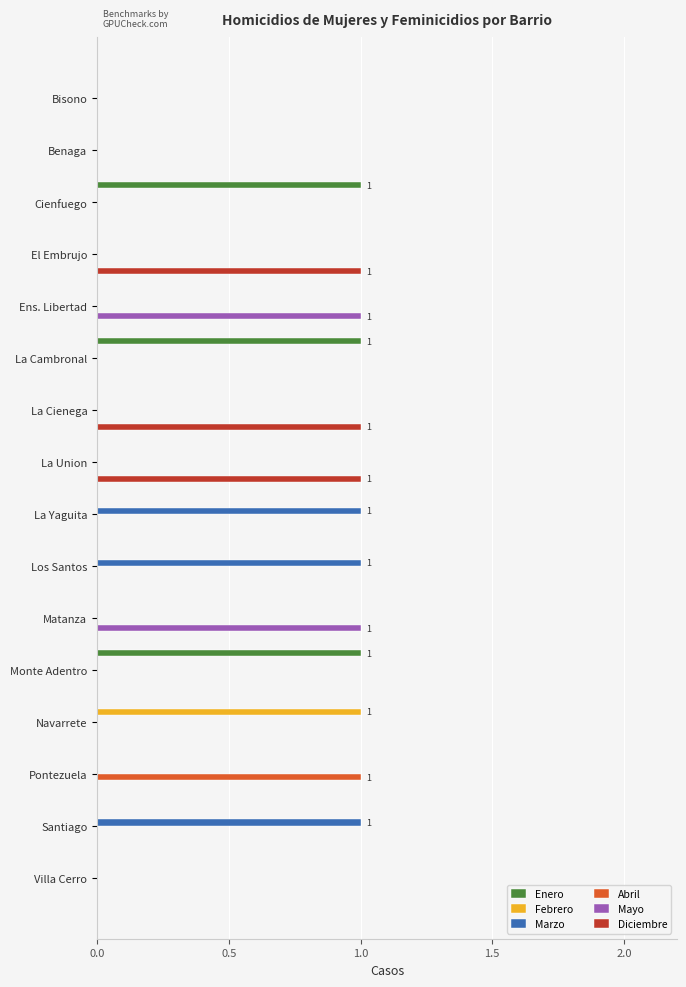

Is the value of Marzo at Villa Cerro greater than the value of Diciembre at El Embrujo?

No